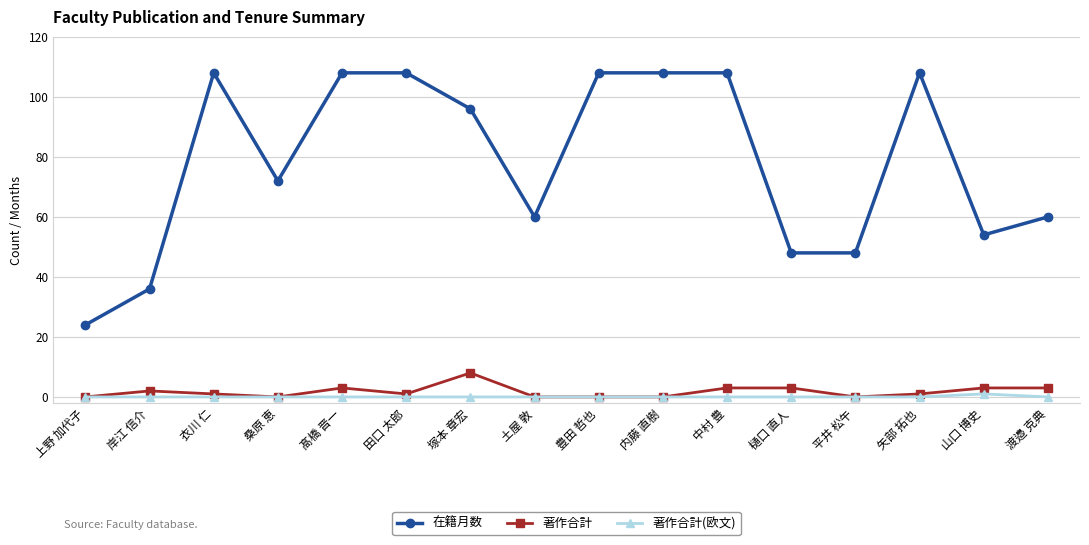

Which series changed the most between 岸江 信介 and 衣川 仁?

在籍月数